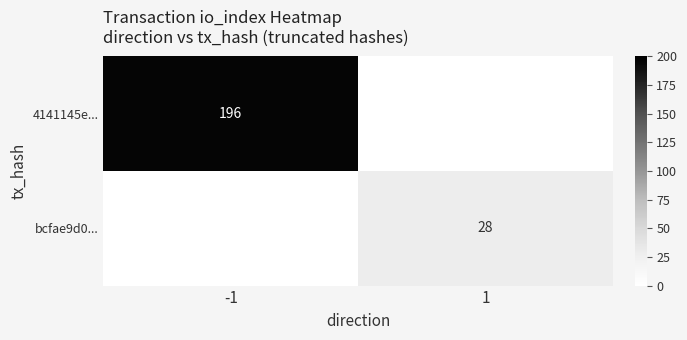

True or false: 4141145e... has a value of 120 at -1.

False